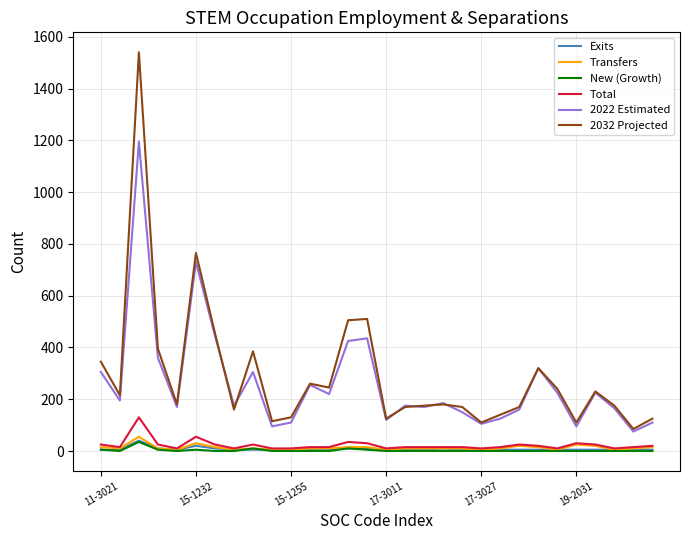

Which series has the largest range (max minus min)?

2032 Projected